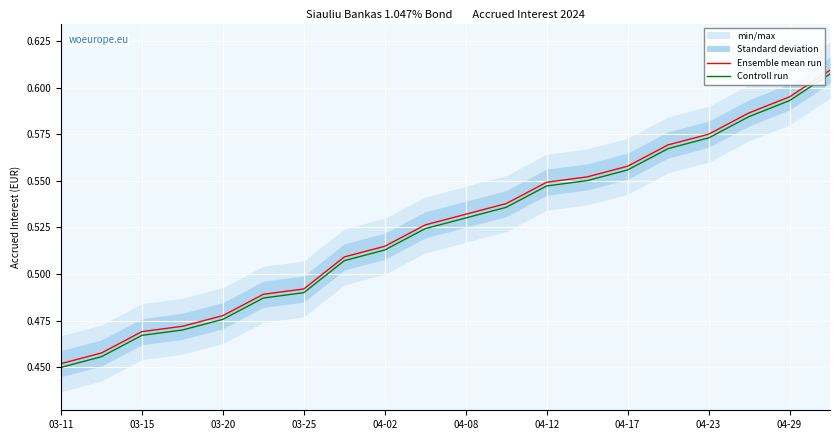

How many categories are shown in the chart?

20